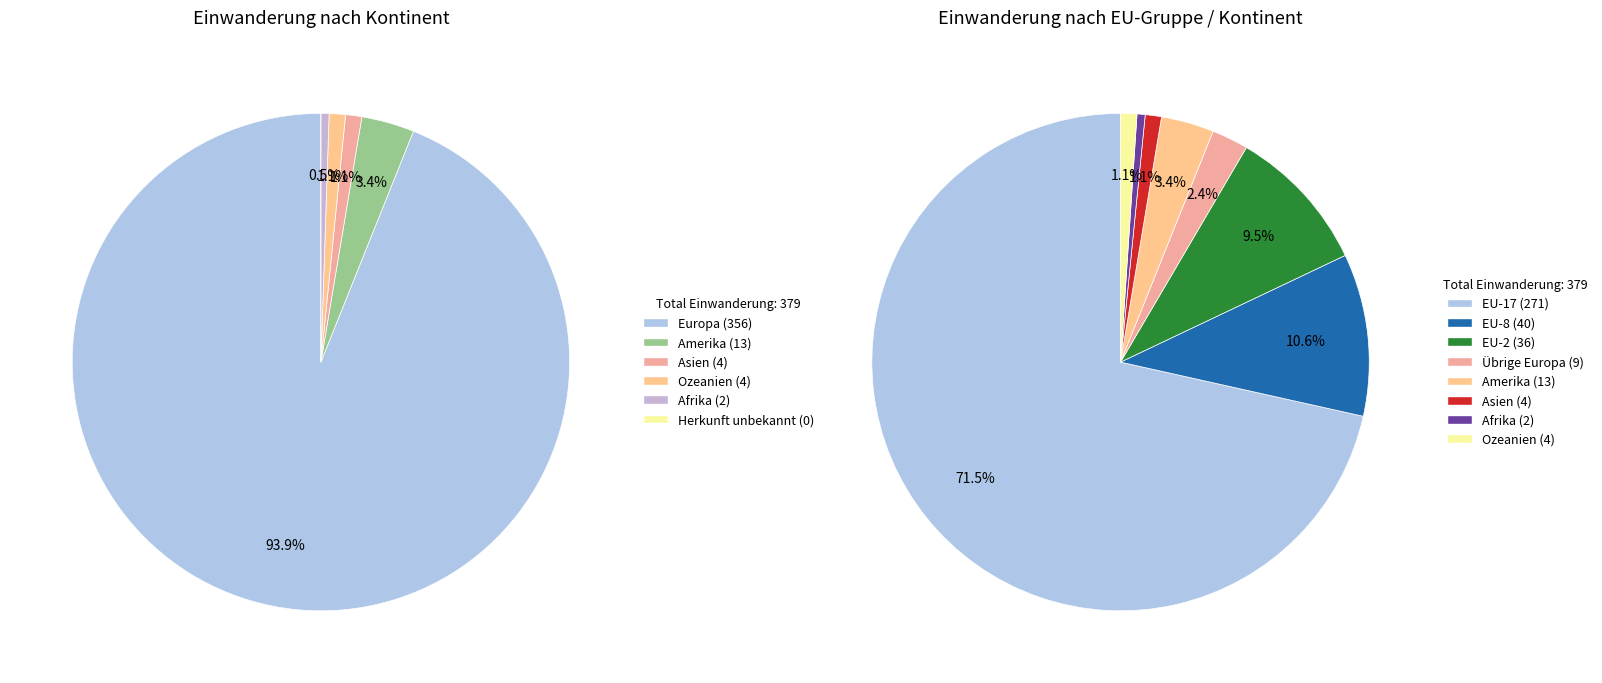

What is the change in value from Amerika to Ozeanien?

-9